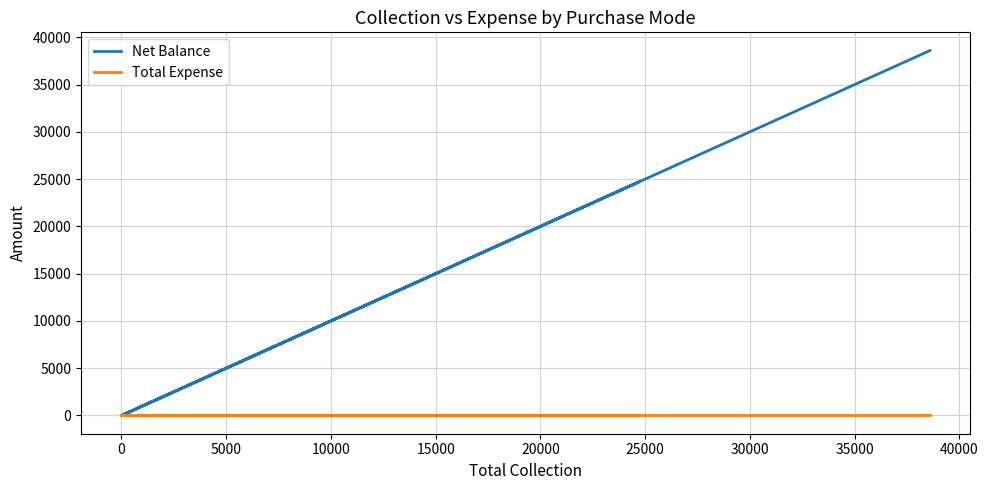

True or false: Total Expense and Net Balance intersect in this chart.

False